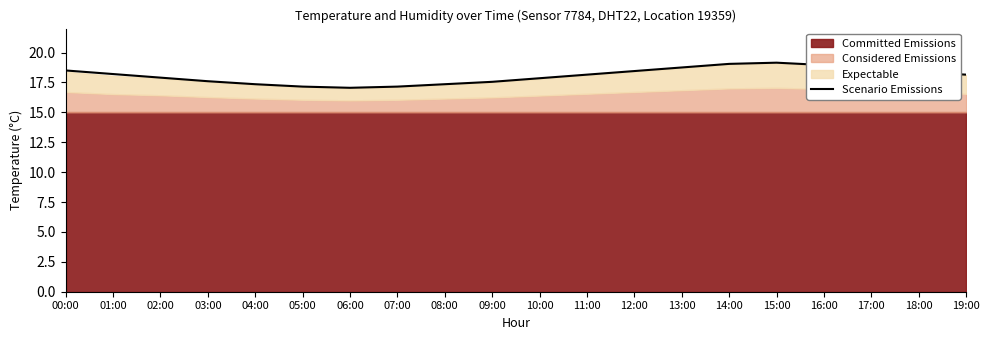

At which category does the data reach its first local peak?

15:00